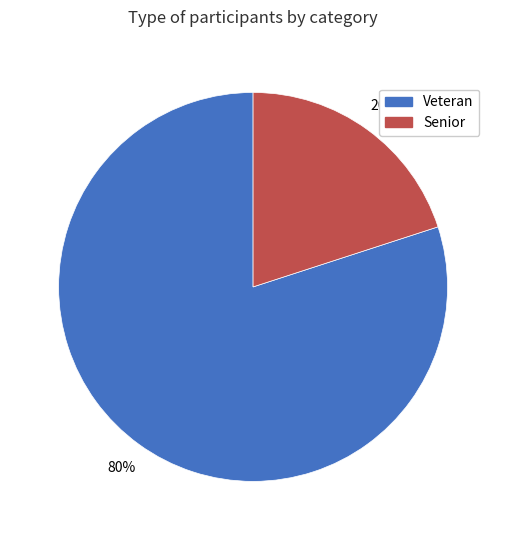

Is the sum of Senior and Veteran greater than half?

Yes